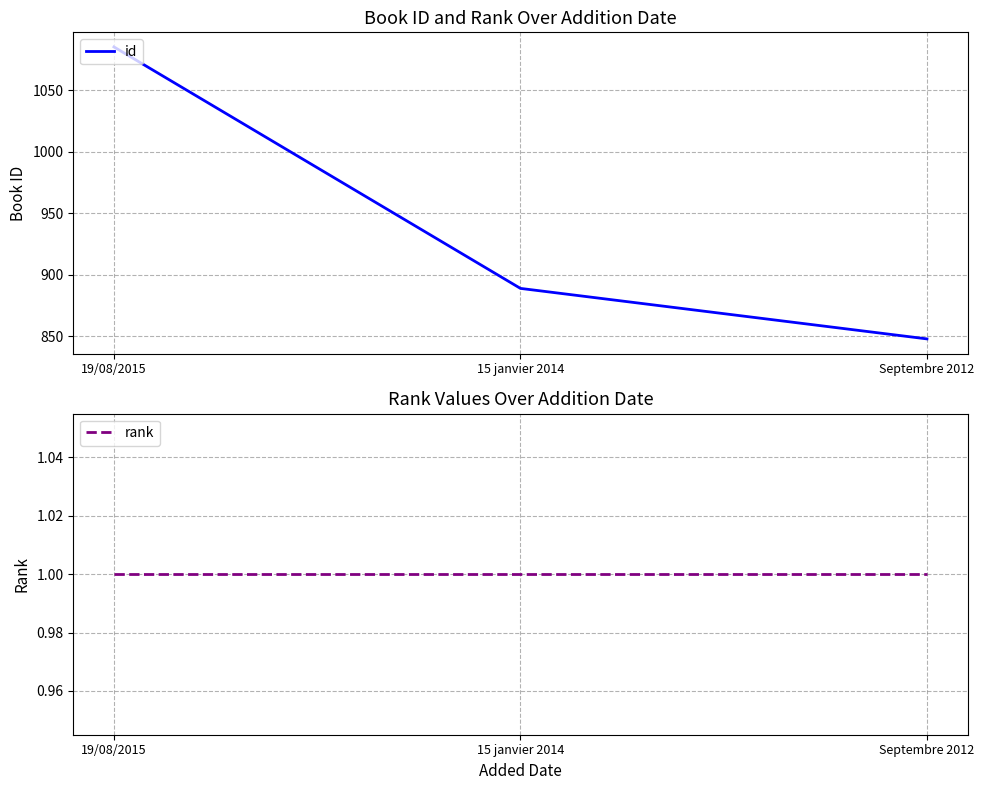

What is the label of the 1st point from the right?

Septembre 2012